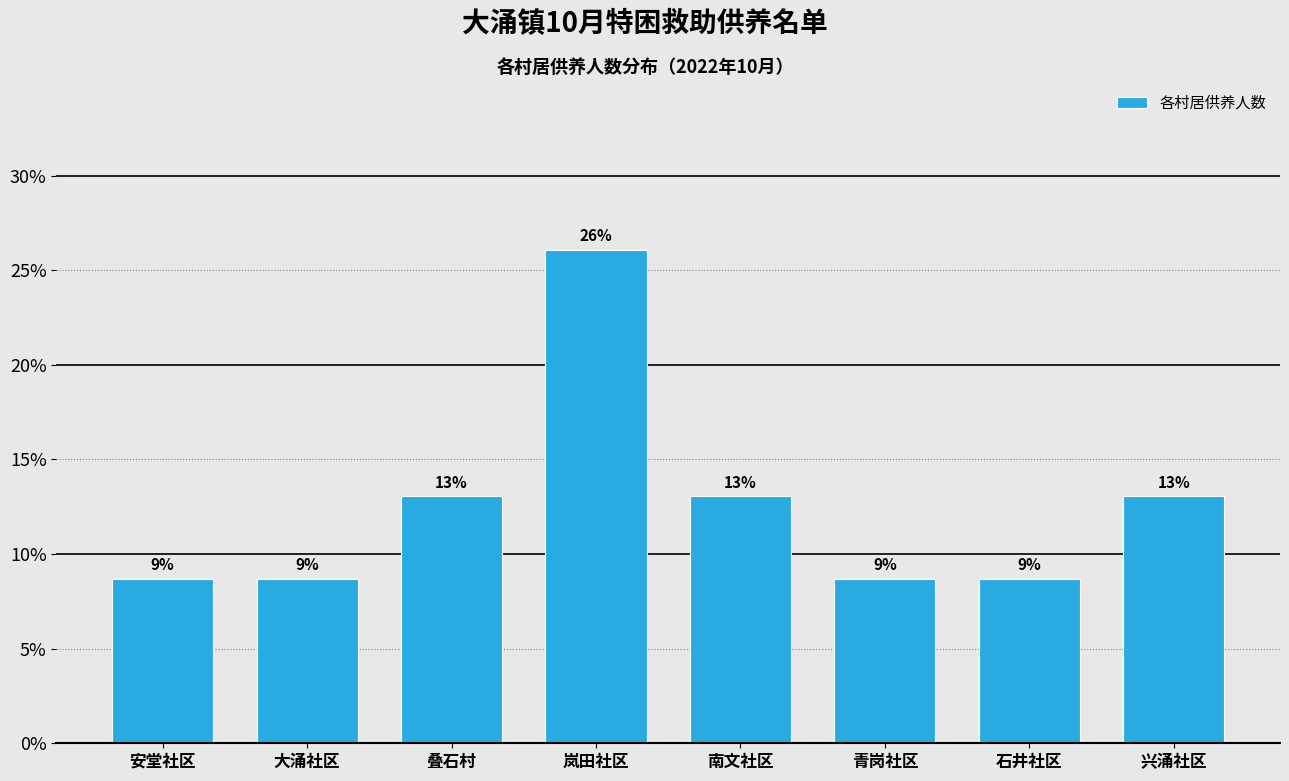

What is the maximum value shown in the chart?

26.1